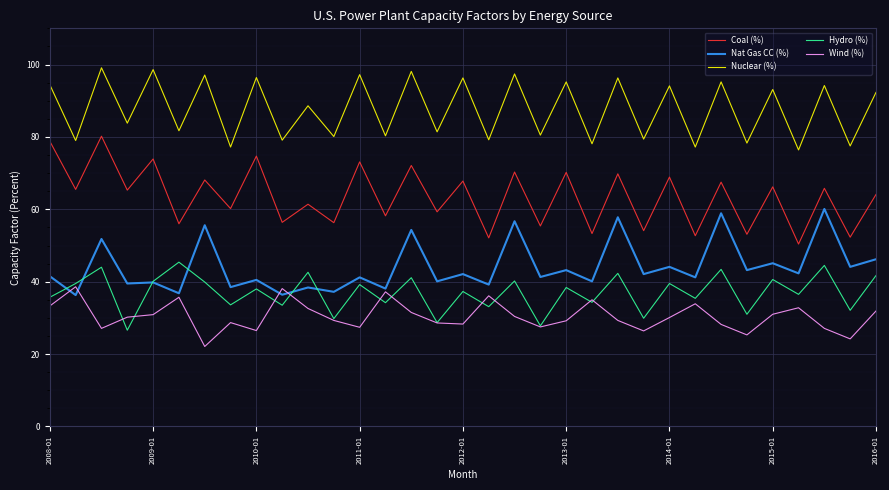

What is the highest value of the Nuclear (%) series?

99.1